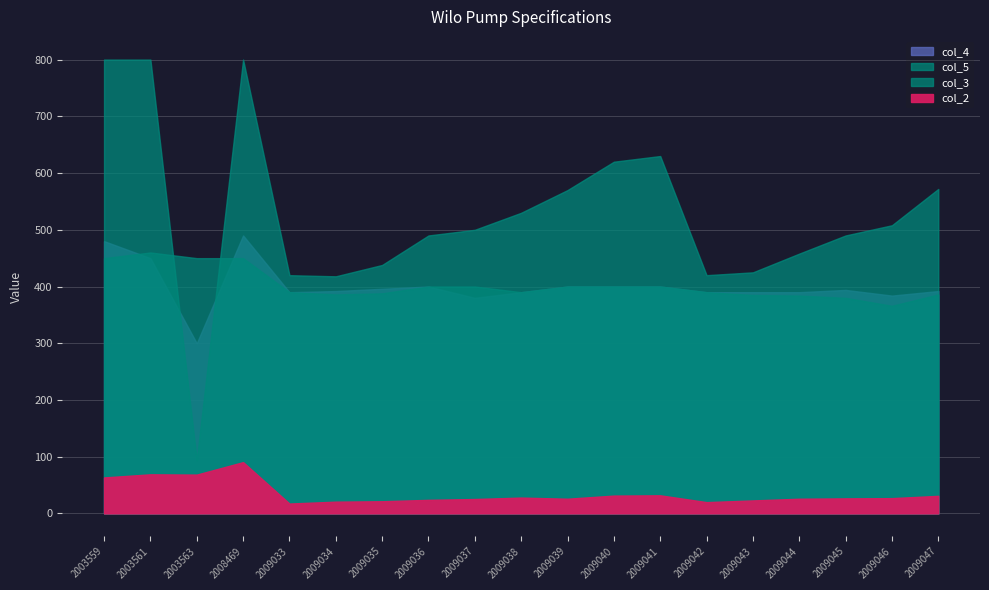

Which has a higher value, 2009033 or 2009035?

2009035